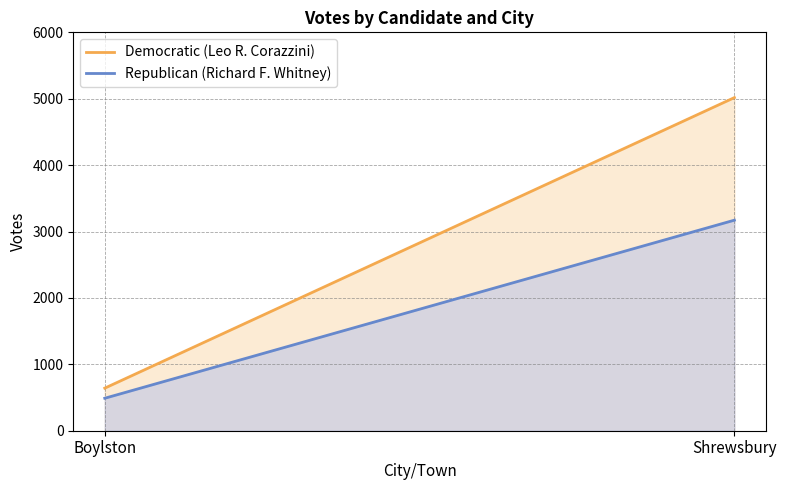

Where is Democratic (Leo R. Corazzini) nearest to the value 2829?

Boylston